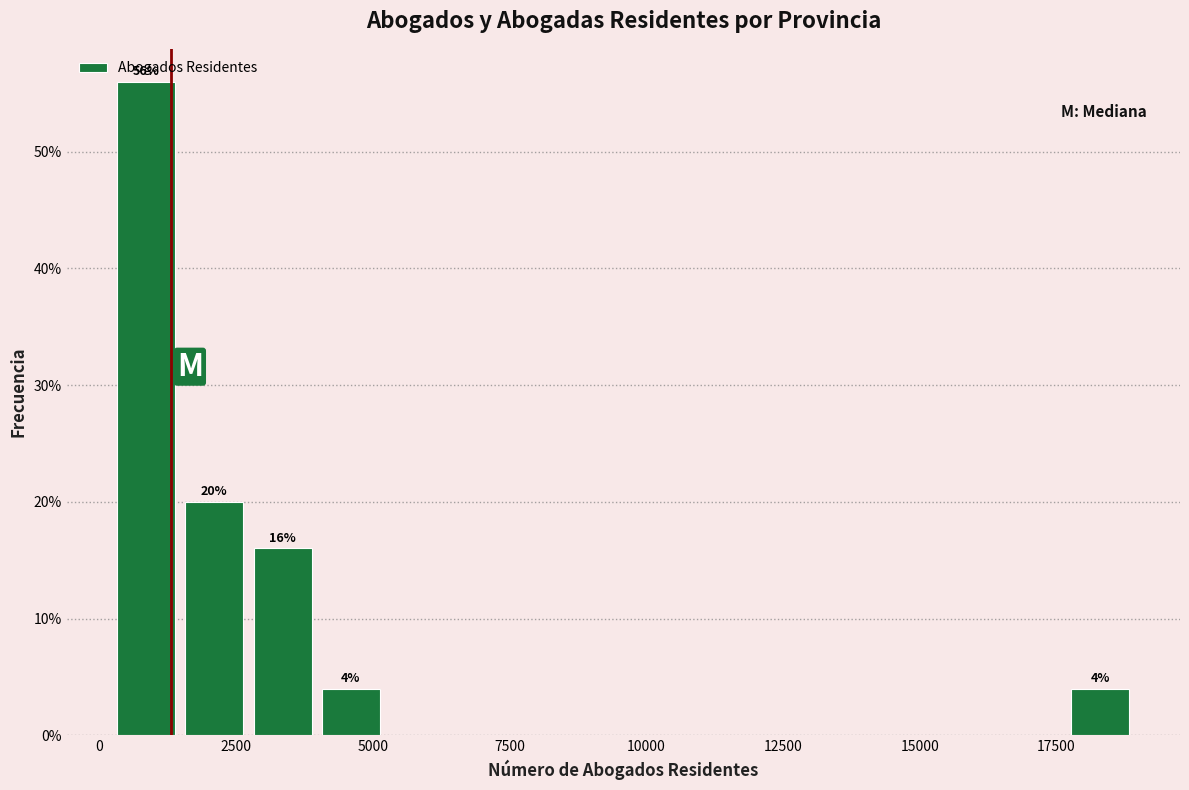

Read against the x-axis, roughly where is the centre of the tallest bar?

1000